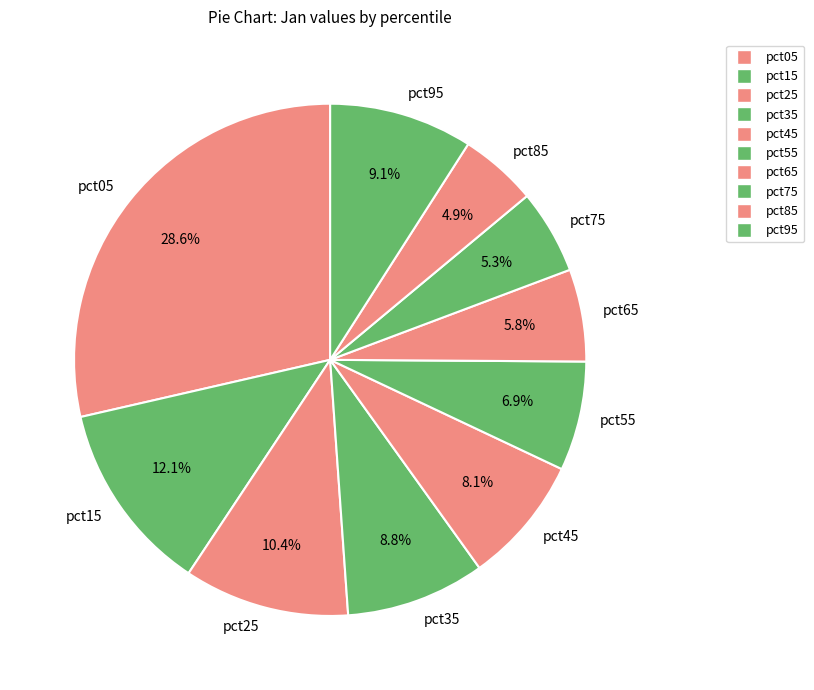

Which slice is the largest?

pct05